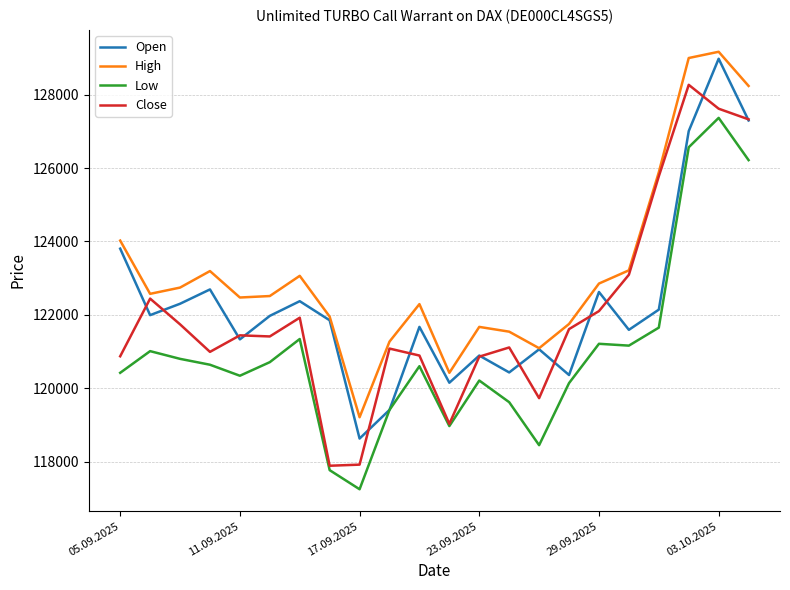

True or false: Low and High intersect in this chart.

False